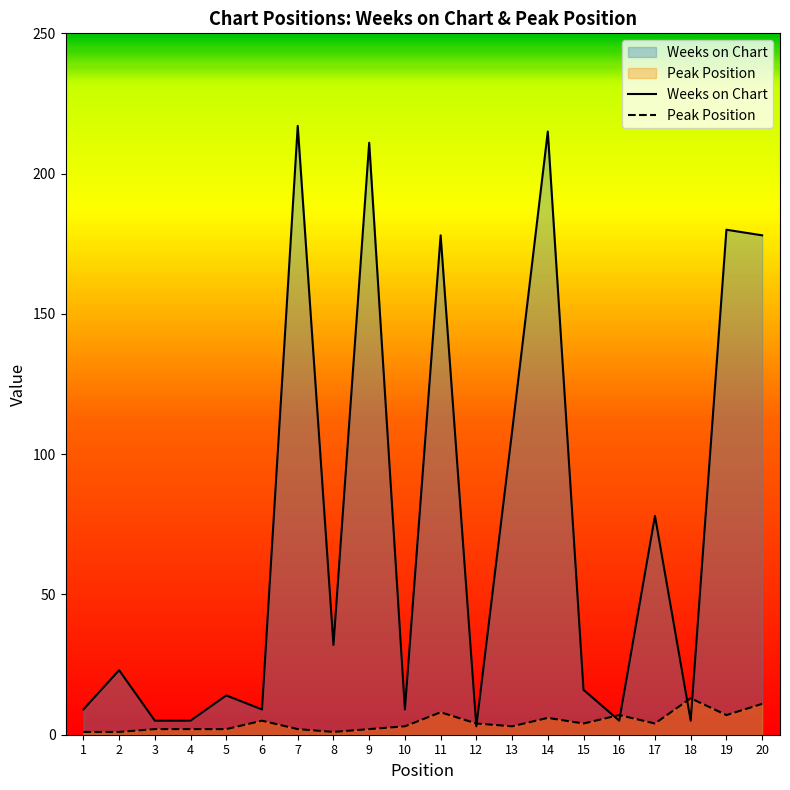

Reading left to right, extract all data points from this chart.

Weeks on Chart: 1=9	2=23	3=5	4=5	5=14	6=9	7=217	8=32	9=211	10=9	11=178	12=3	13=108	14=215	15=16	16=5	17=78	18=5	19=180	20=178
Peak Position: 1=1	2=1	3=2	4=2	5=2	6=5	7=2	8=1	9=2	10=3	11=8	12=4	13=3	14=6	15=4	16=7	17=4	18=13	19=7	20=11